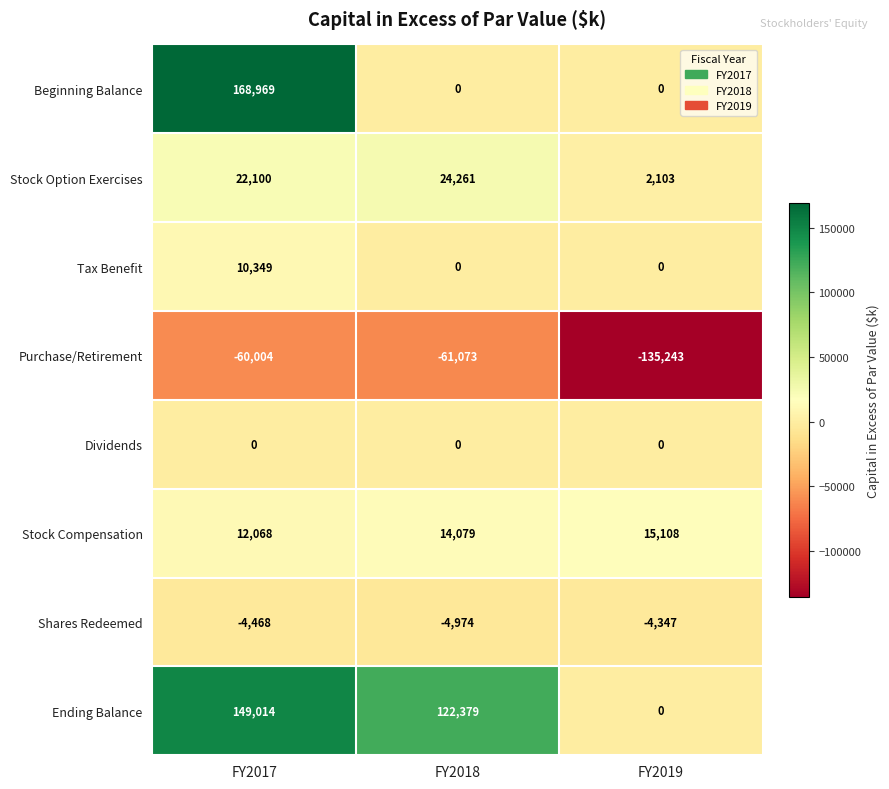

What is the difference between the Shares Redeemed values at FY2019 and FY2017?

121